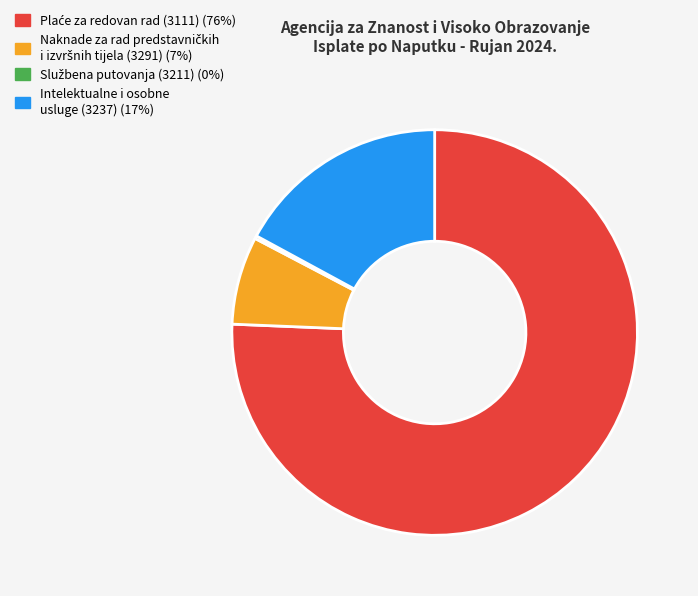

True or false: Intelektualne i osobne usluge (3237) accounts for 3% of the total.

False